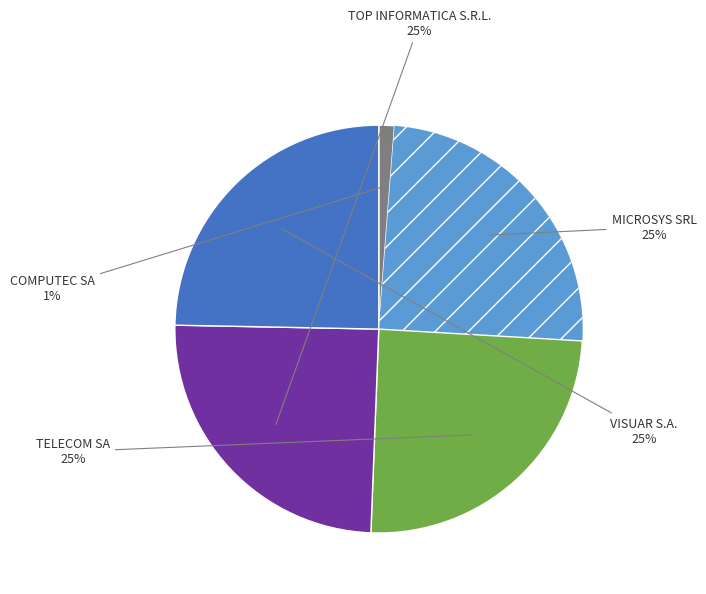

Is there any slice that represents more than half of the pie?

No